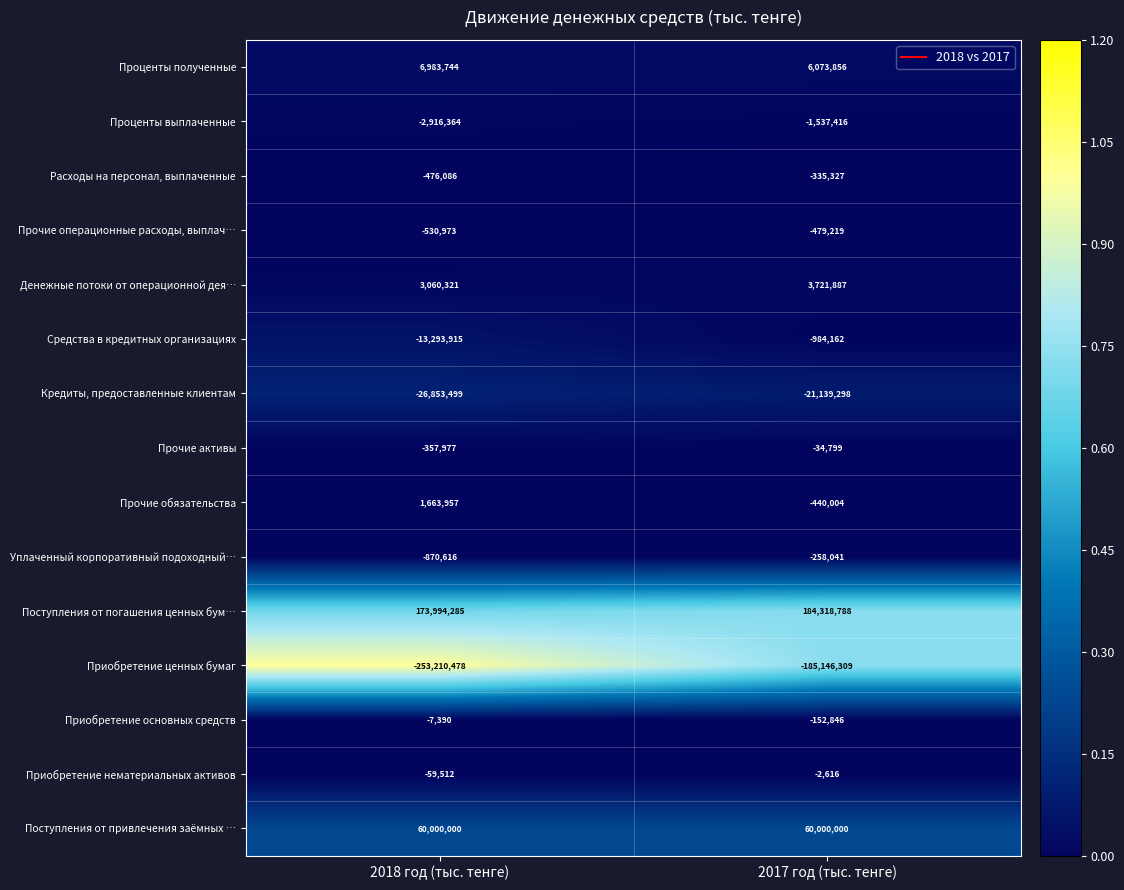

True or false: Проценты полученные has a value of 6983744 at 2018 год (тыс. тенге).

True